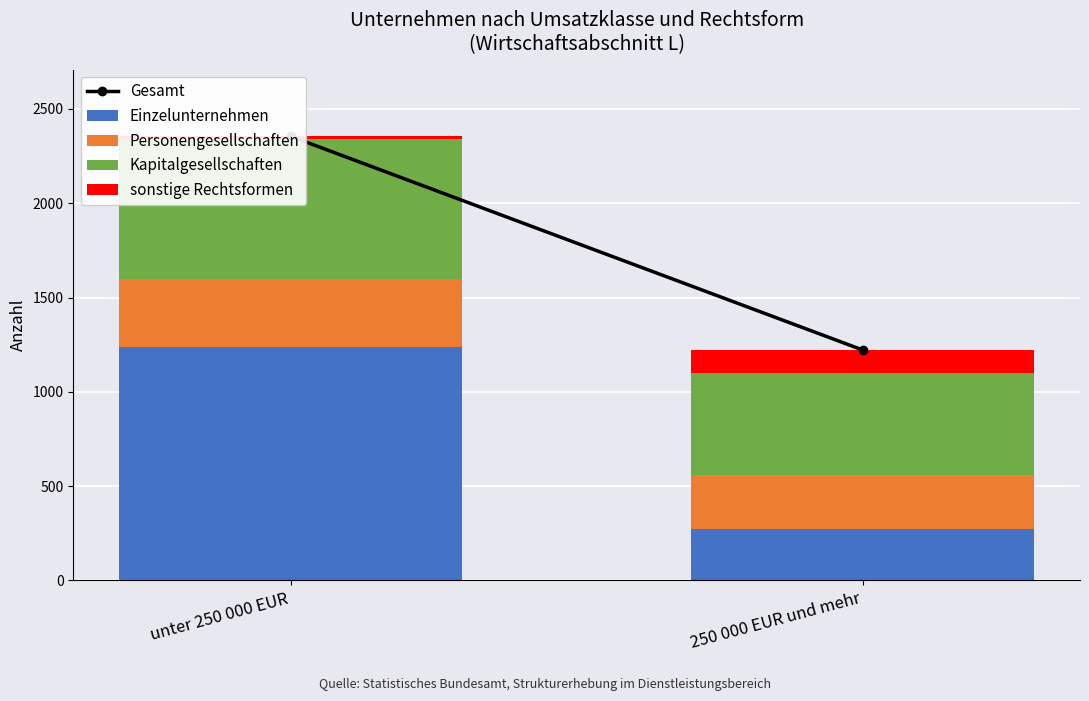

At which label is Einzelunternehmen closest to 754?

250 000 EUR und mehr